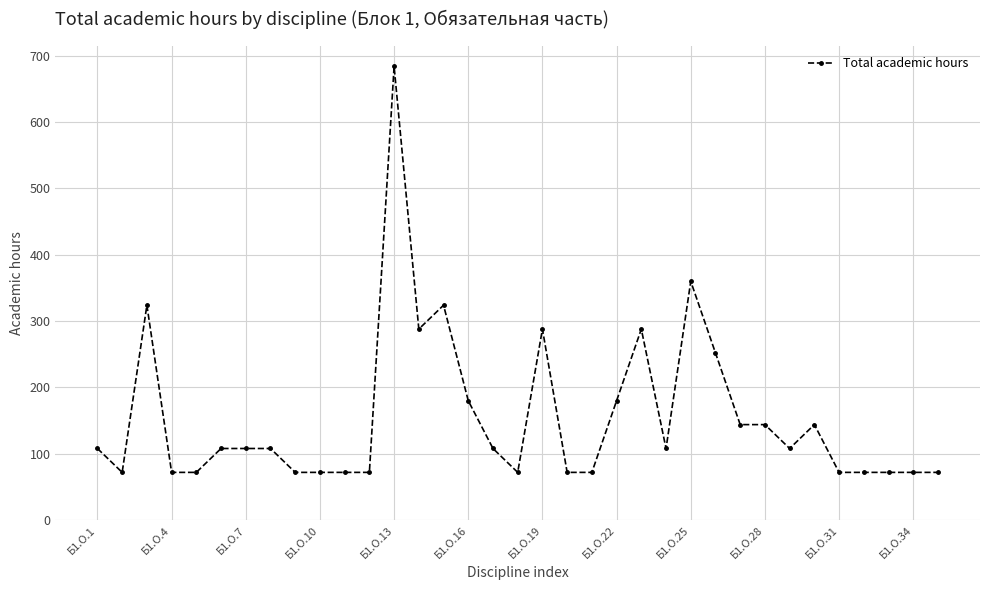

What is the value of the 33rd point from the left?

72